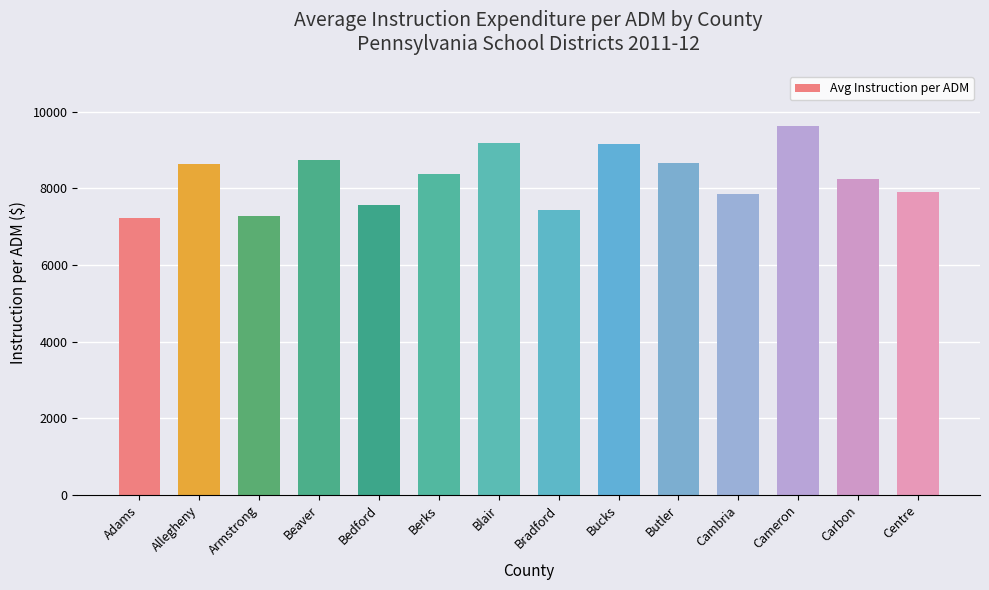

What is the smallest value displayed?

7226.1